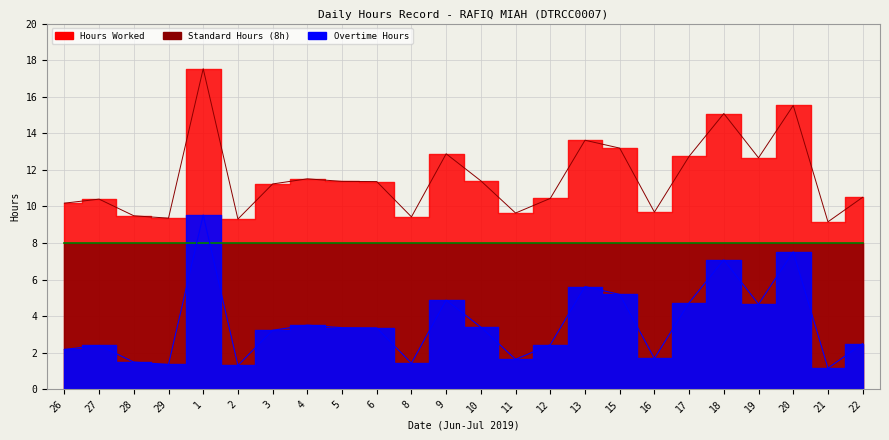

Which category has the highest value in the Hours Worked series?

1